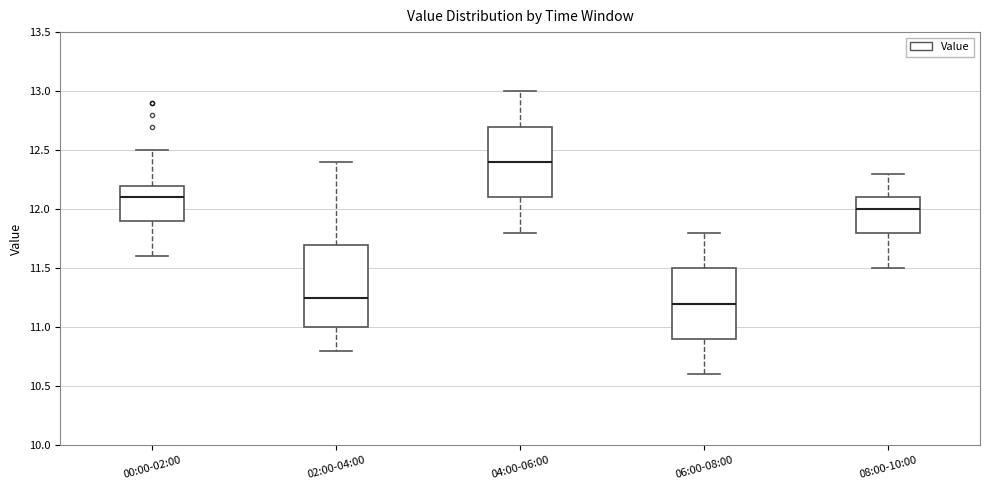

Reading left to right, read every box against the y-axis: the position of its median line, the range the box covers, and the ends of its whiskers. The values are not printed on the chart, so give them approximately, as read against the axis.

00:00-02:00: median 12.10, box 11.90 to 12.20, whiskers 11.60 to 12.50
02:00-04:00: median 11.25, box 11.00 to 11.70, whiskers 10.80 to 12.40
04:00-06:00: median 12.40, box 12.10 to 12.70, whiskers 11.80 to 13.00
06:00-08:00: median 11.20, box 10.90 to 11.50, whiskers 10.60 to 11.80
08:00-10:00: median 12.00, box 11.80 to 12.10, whiskers 11.50 to 12.30